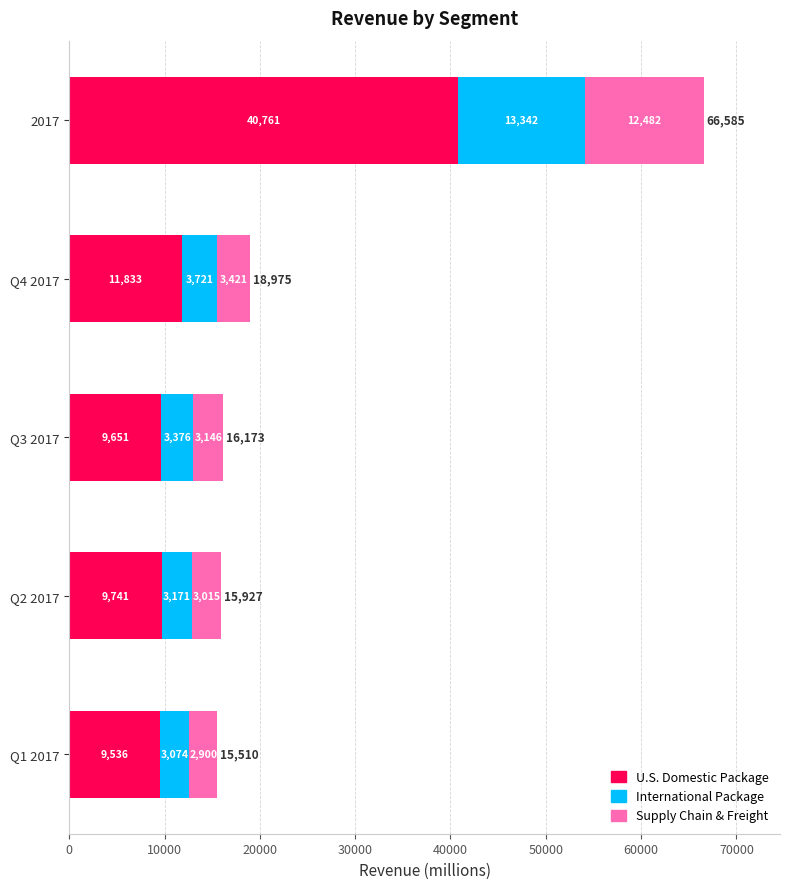

What is the average value of the U.S. Domestic Package series?

16304